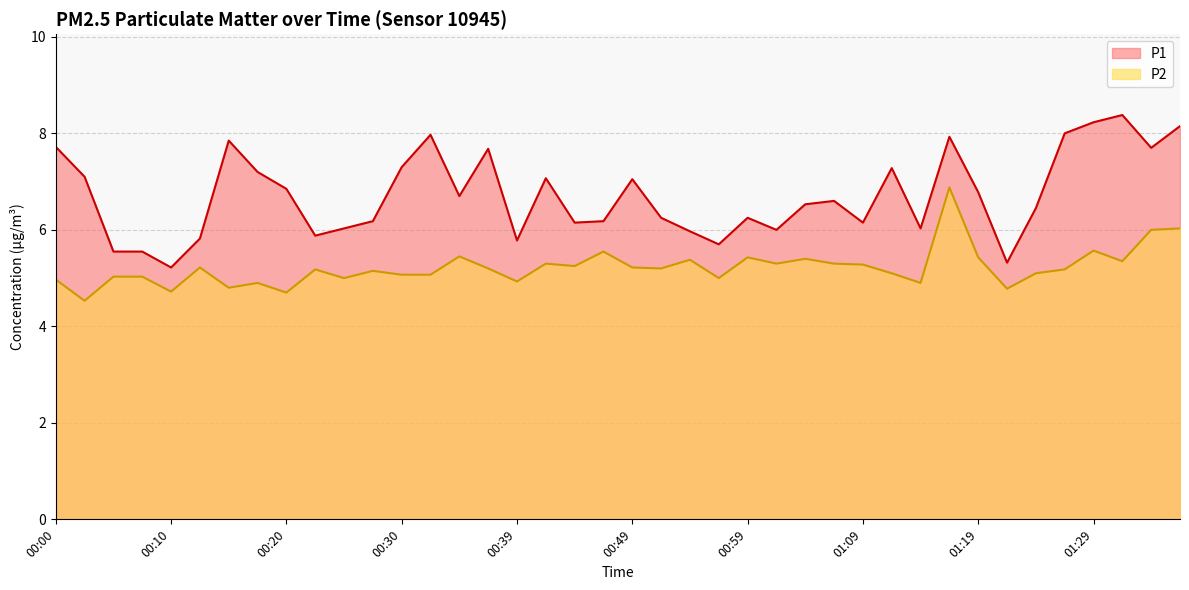

True or false: P2 and P1 cross at least once.

False